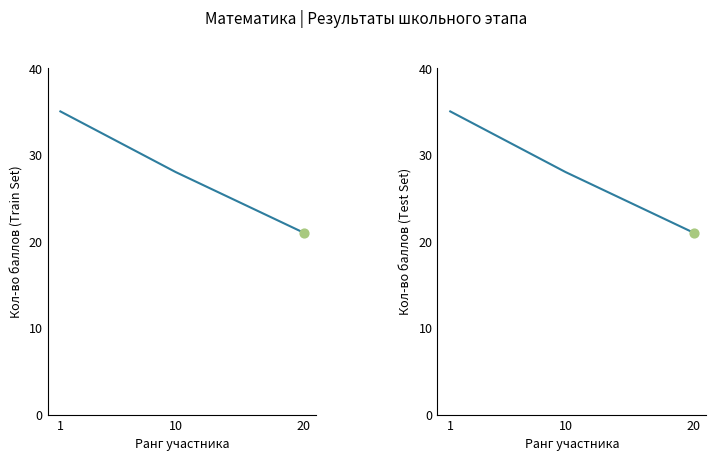

What are all the series names shown in the legend?

Кол-во баллов (Train Set), Кол-во баллов (Test Set)